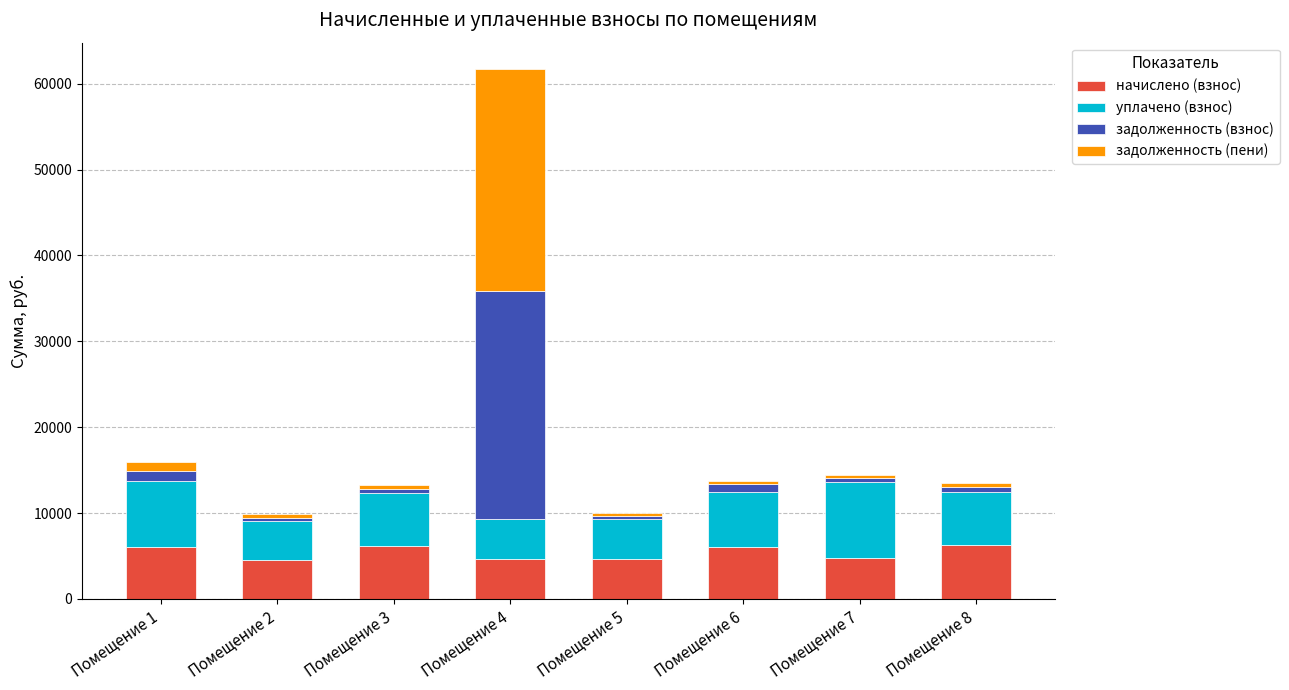

What is the maximum value for начислено (взнос)?

6242.2